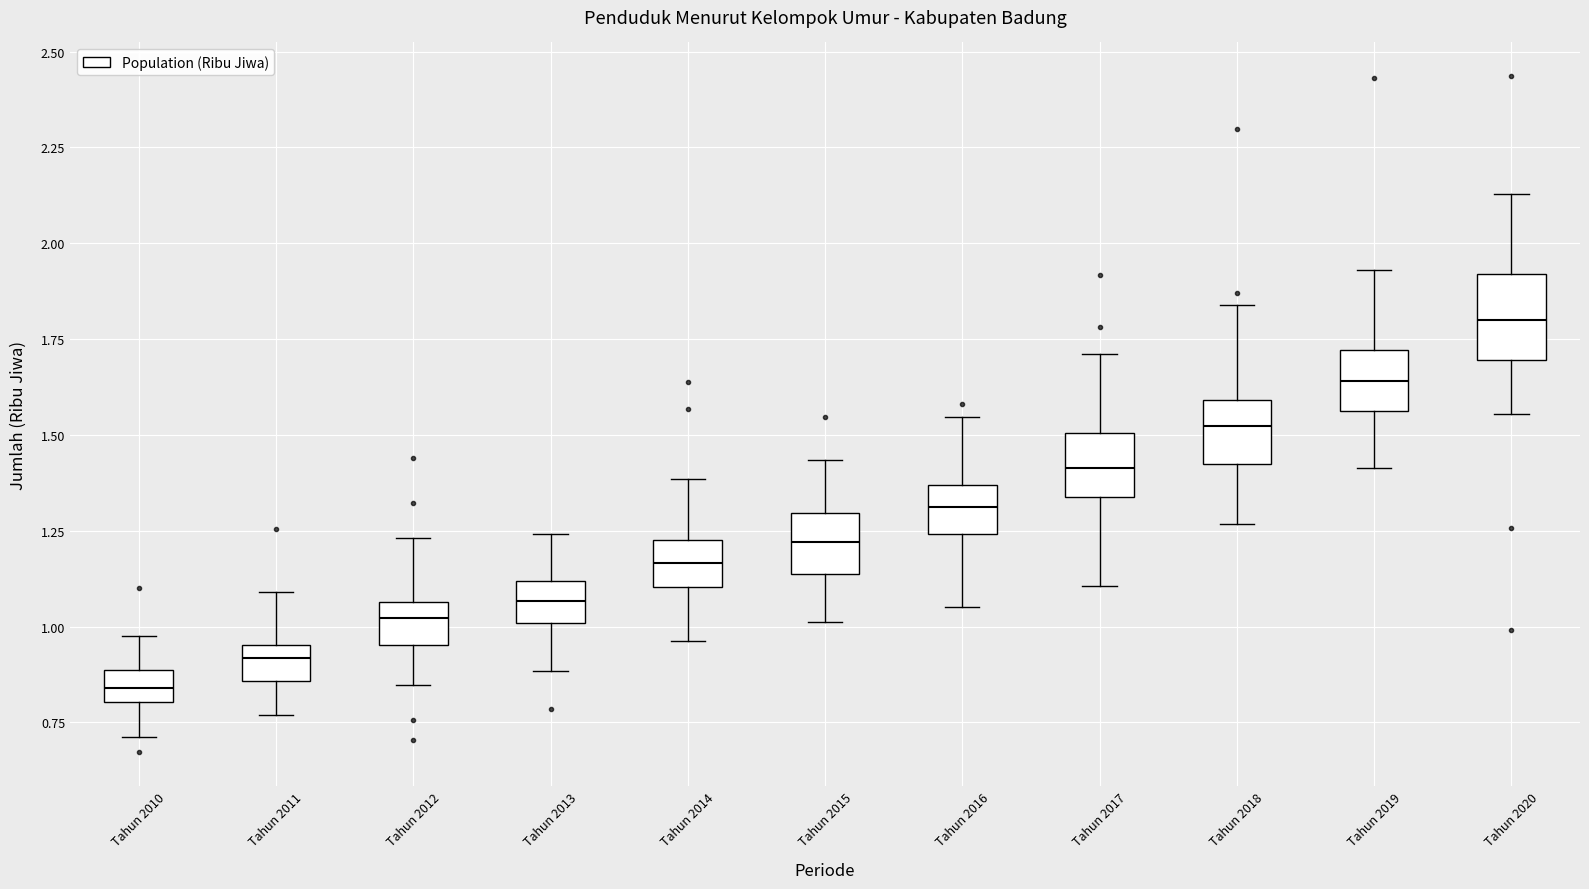

Reading left to right, read every box against the y-axis: the position of its median line, the range the box covers, and the ends of its whiskers. The values are not printed on the chart, so give them approximately, as read against the axis.

Tahun 2010: median 0.85, box 0.80 to 0.90, whiskers 0.70 to 1.00
Tahun 2011: median 0.90, box 0.85 to 0.95, whiskers 0.75 to 1.10
Tahun 2012: median 1.00, box 0.95 to 1.05, whiskers 0.85 to 1.25
Tahun 2013: median 1.05, box 1.00 to 1.10, whiskers 0.90 to 1.25
Tahun 2014: median 1.15, box 1.10 to 1.25, whiskers 0.95 to 1.40
Tahun 2015: median 1.20, box 1.15 to 1.30, whiskers 1.00 to 1.45
Tahun 2016: median 1.30, box 1.25 to 1.35, whiskers 1.05 to 1.55
Tahun 2017: median 1.40, box 1.35 to 1.50, whiskers 1.10 to 1.70
Tahun 2018: median 1.50, box 1.45 to 1.60, whiskers 1.25 to 1.85
Tahun 2019: median 1.65, box 1.55 to 1.70, whiskers 1.40 to 1.95
Tahun 2020: median 1.80, box 1.70 to 1.90, whiskers 1.55 to 2.15